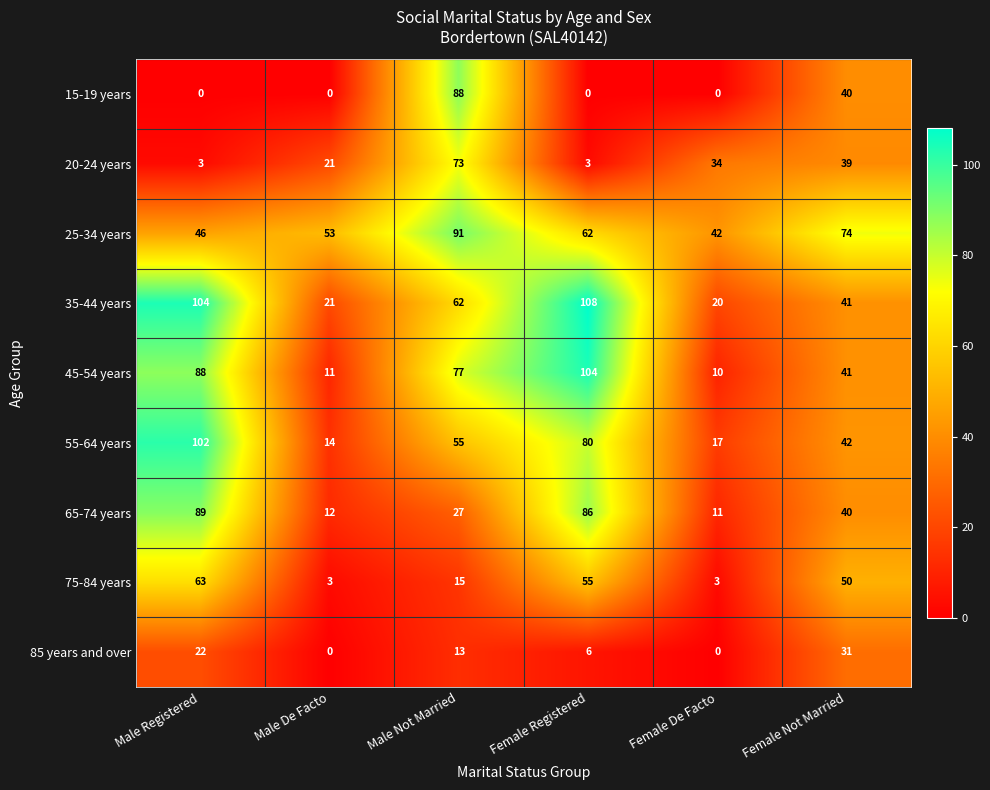

The value of 65-74 years at Female Not Married is 40. True or false?

True